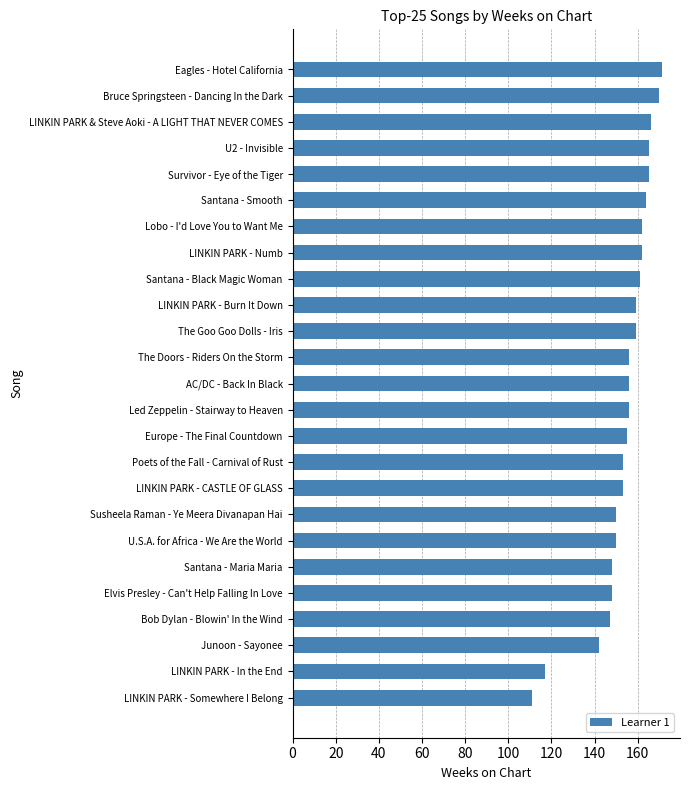

Reading bottom to top, what are all the values shown in this chart?

LINKIN PARK - Somewhere I Belong=111	LINKIN PARK - In the End=117	Junoon - Sayonee=142	Bob Dylan - Blowin' In the Wind=147	Elvis Presley - Can't Help Falling In Love=148	Santana - Maria Maria=148	U.S.A. for Africa - We Are the World=150	Susheela Raman - Ye Meera Divanapan Hai=150	LINKIN PARK - CASTLE OF GLASS=153	Poets of the Fall - Carnival of Rust=153	Europe - The Final Countdown=155	Led Zeppelin - Stairway to Heaven=156	AC/DC - Back In Black=156	The Doors - Riders On the Storm=156	The Goo Goo Dolls - Iris=159	LINKIN PARK - Burn It Down=159	Santana - Black Magic Woman=161	LINKIN PARK - Numb=162	Lobo - I'd Love You to Want Me=162	Santana - Smooth=164	Survivor - Eye of the Tiger=165	U2 - Invisible=165	LINKIN PARK & Steve Aoki - A LIGHT THAT NEVER COMES=166	Bruce Springsteen - Dancing In the Dark=170	Eagles - Hotel California=171